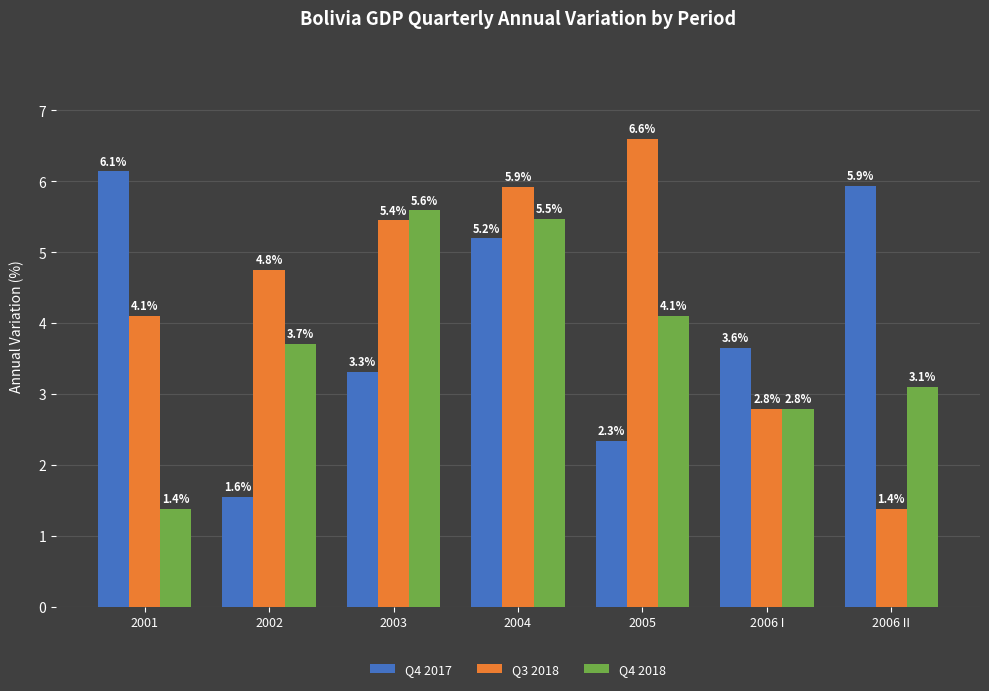

What is the value of the Q4 2018 bar at the 1st from the left?

1.4